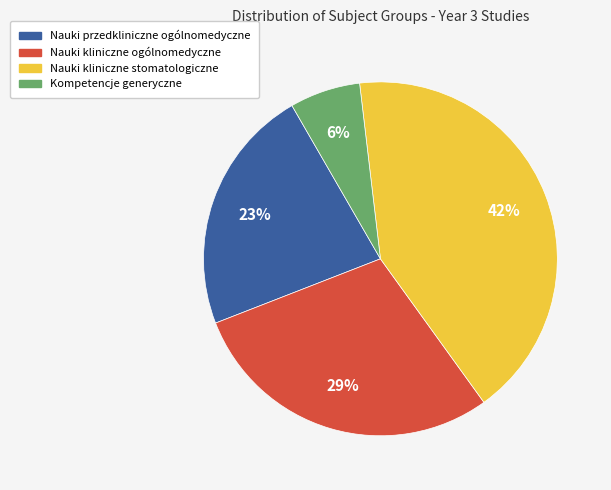

Does any single category account for the majority?

No